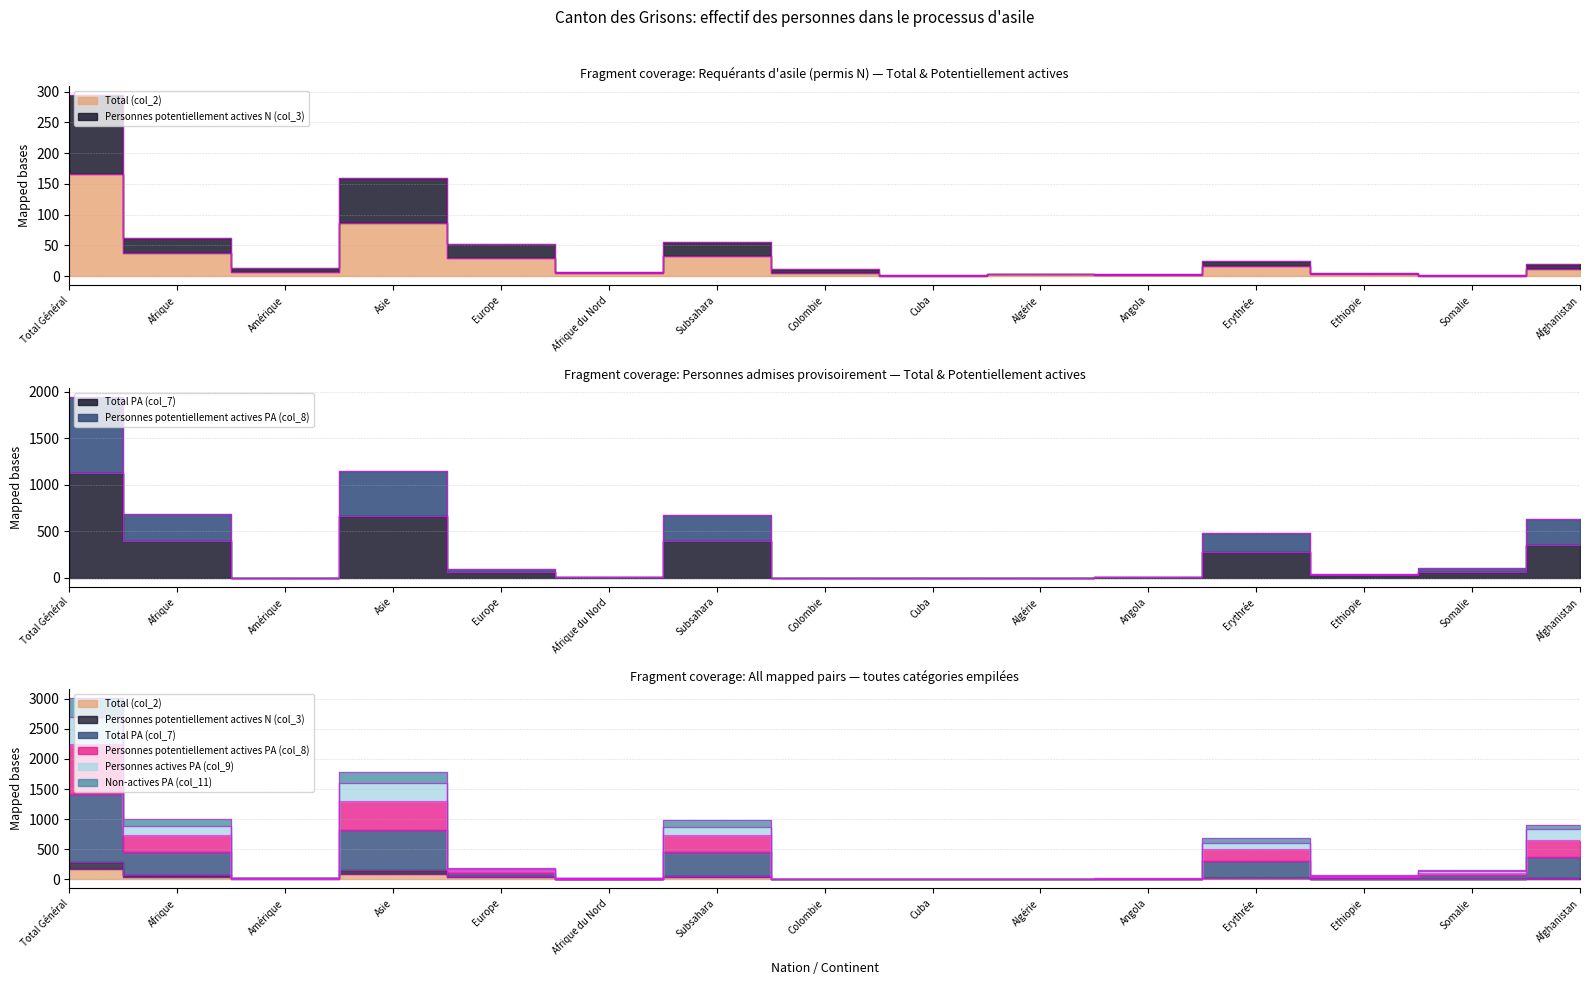

True or false: Personnes potentiellement actives PA (col_8) has more than 1 points higher than both neighbors.

True